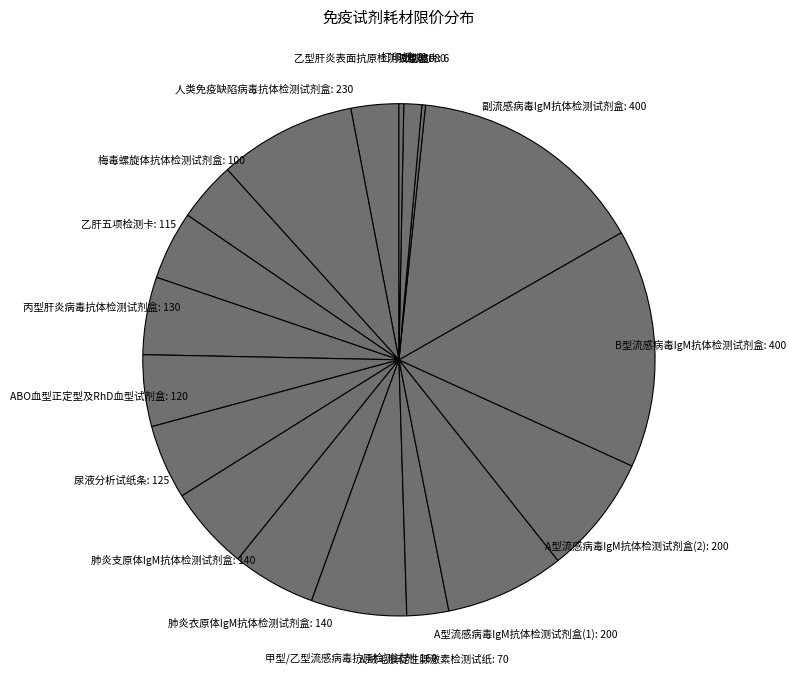

Does 肺炎衣原体IgM抗体检测试剂盒: 140 account for over 50% of the chart?

No